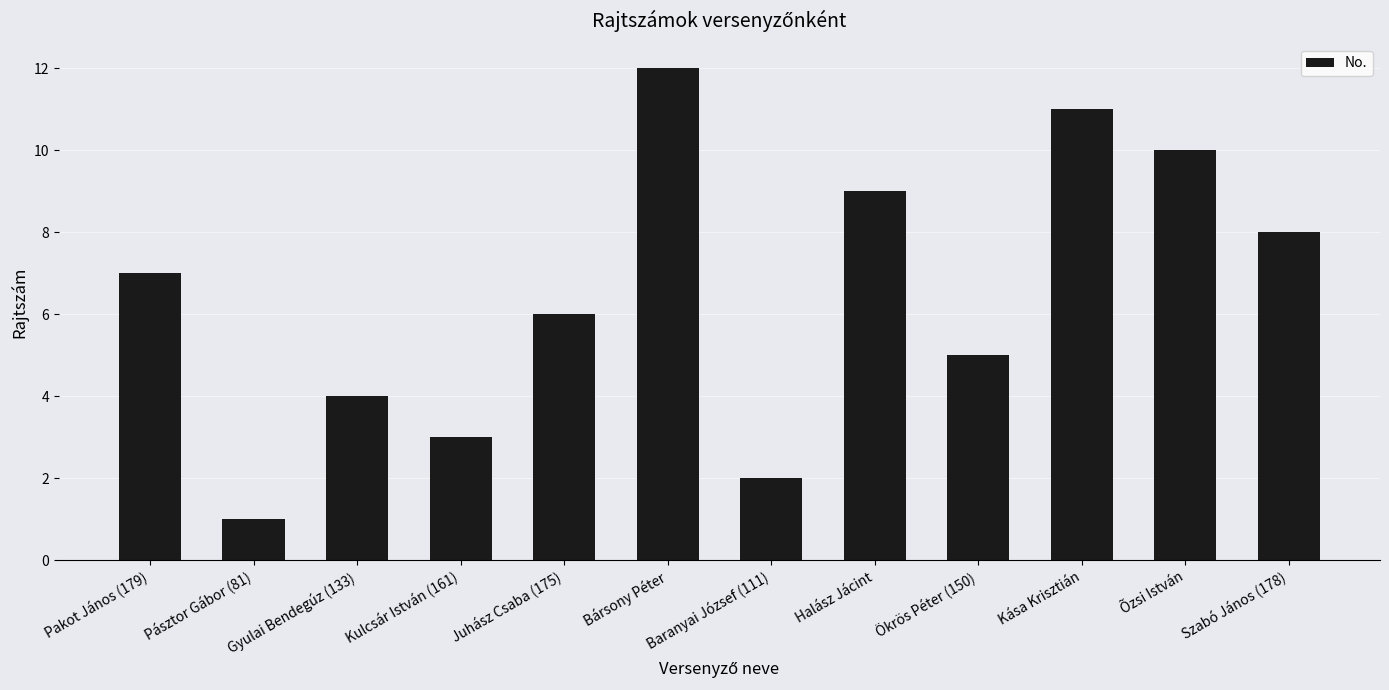

The chart shows a value of 3 at Kulcsár István (161). True or false?

True